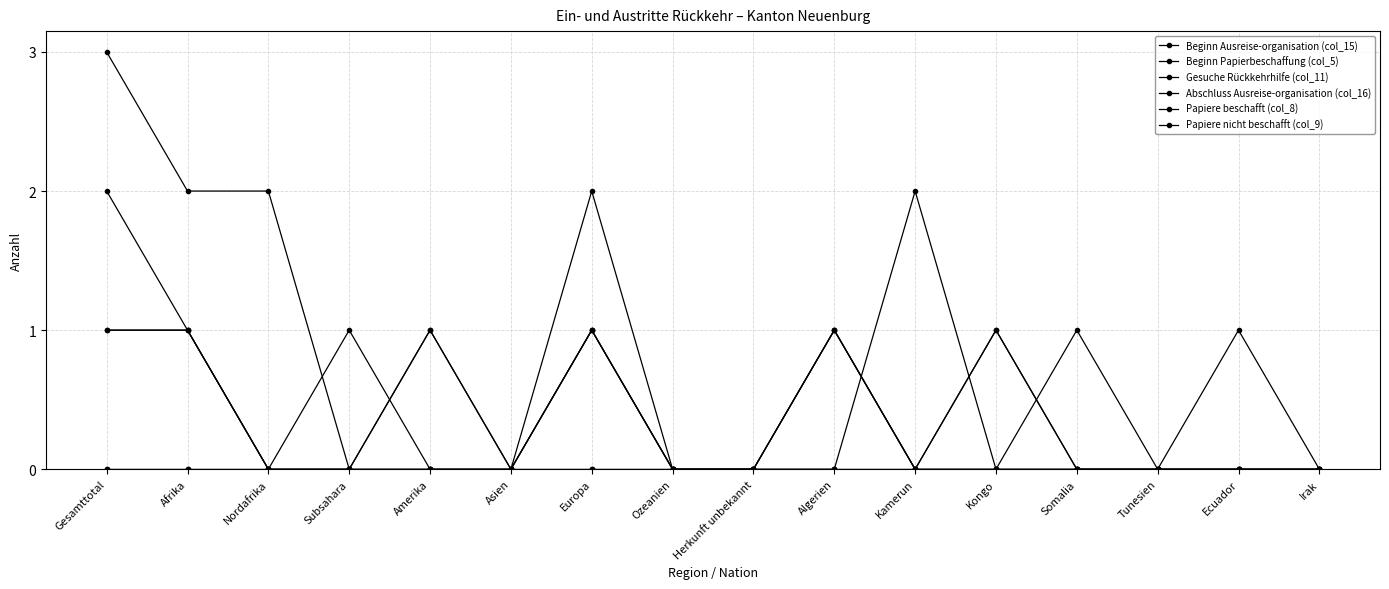

What position from the right is Tunesien?

3